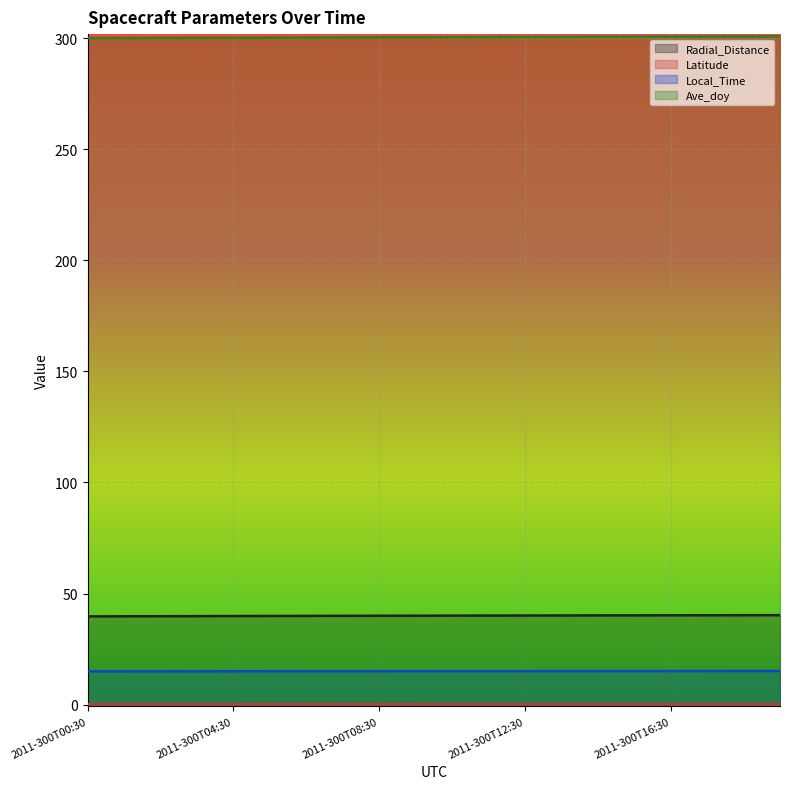

Reading left to right, what are all the values shown in this chart?

Radial_Distance: 2011-300T00:30=39.7	2011-300T01:30=39.7	2011-300T02:30=39.8	2011-300T03:30=39.8	2011-300T04:30=39.9	2011-300T05:30=39.9	2011-300T06:30=39.9	2011-300T07:30=40.0	2011-300T08:30=40.0	2011-300T09:30=40.0	2011-300T10:30=40.1	2011-300T11:30=40.1	2011-300T12:30=40.1	2011-300T13:30=40.1	2011-300T14:30=40.2	2011-300T15:30=40.2	2011-300T16:30=40.2	2011-300T17:30=40.2	2011-300T18:30=40.2	2011-300T19:30=40.3
Latitude: 2011-300T00:30=0.2	2011-300T01:30=0.2	2011-300T02:30=0.2	2011-300T03:30=0.2	2011-300T04:30=0.2	2011-300T05:30=0.2	2011-300T06:30=0.2	2011-300T07:30=0.2	2011-300T08:30=0.2	2011-300T09:30=0.2	2011-300T10:30=0.2	2011-300T11:30=0.2	2011-300T12:30=0.2	2011-300T13:30=0.2	2011-300T14:30=0.2	2011-300T15:30=0.2	2011-300T16:30=0.2	2011-300T17:30=0.2	2011-300T18:30=0.2	2011-300T19:30=0.2
Local_Time: 2011-300T00:30=15.0	2011-300T01:30=15.0	2011-300T02:30=15.0	2011-300T03:30=15.0	2011-300T04:30=15.0	2011-300T05:30=15.0	2011-300T06:30=15.0	2011-300T07:30=15.0	2011-300T08:30=15.0	2011-300T09:30=15.0	2011-300T10:30=15.1	2011-300T11:30=15.1	2011-300T12:30=15.1	2011-300T13:30=15.1	2011-300T14:30=15.1	2011-300T15:30=15.1	2011-300T16:30=15.1	2011-300T17:30=15.1	2011-300T18:30=15.1	2011-300T19:30=15.1
Ave_doy: 2011-300T00:30=300.0	2011-300T01:30=300.1	2011-300T02:30=300.1	2011-300T03:30=300.1	2011-300T04:30=300.2	2011-300T05:30=300.2	2011-300T06:30=300.3	2011-300T07:30=300.3	2011-300T08:30=300.4	2011-300T09:30=300.4	2011-300T10:30=300.4	2011-300T11:30=300.5	2011-300T12:30=300.5	2011-300T13:30=300.6	2011-300T14:30=300.6	2011-300T15:30=300.6	2011-300T16:30=300.7	2011-300T17:30=300.7	2011-300T18:30=300.8	2011-300T19:30=300.8